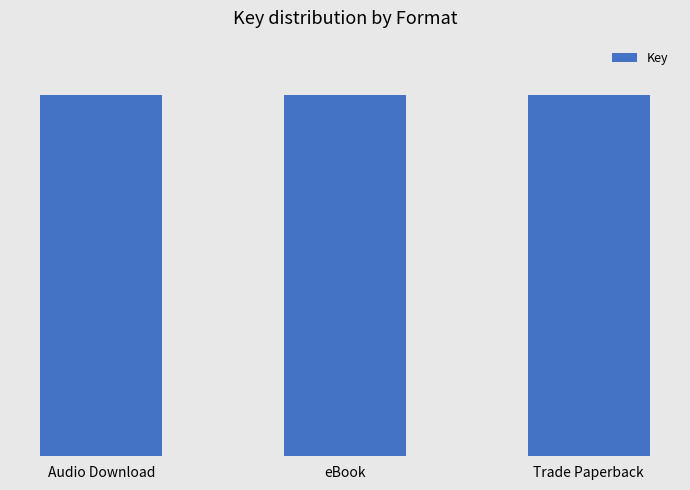

Are the bars horizontal?

No